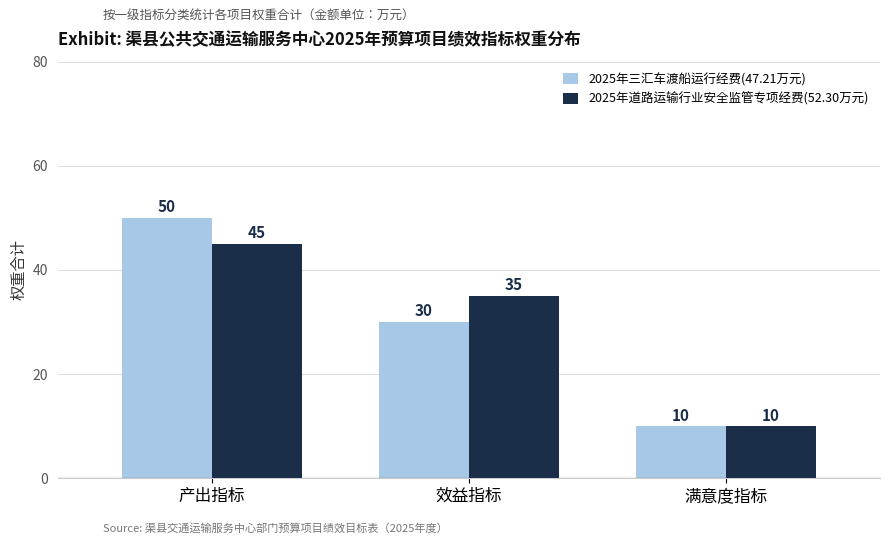

Reading left to right, what are all the values shown in this chart?

2025年三汇车渡船运行经费(47.21万元): 50	30	10
2025年道路运输行业安全监管专项经费(52.30万元): 45	35	10